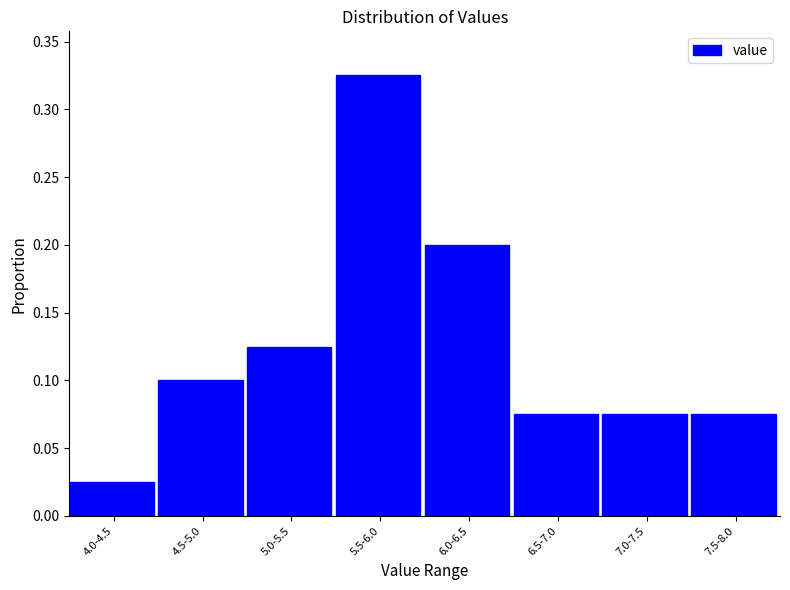

Which category has the lowest value across all series?

4.0-4.5